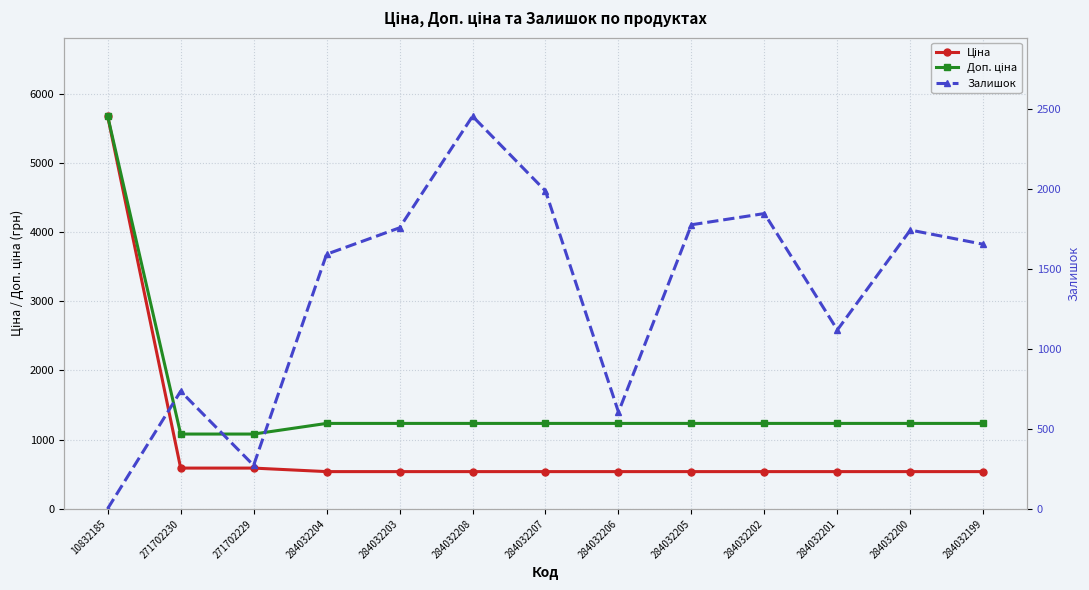

What is the label of the 12th point from the left?

284032200